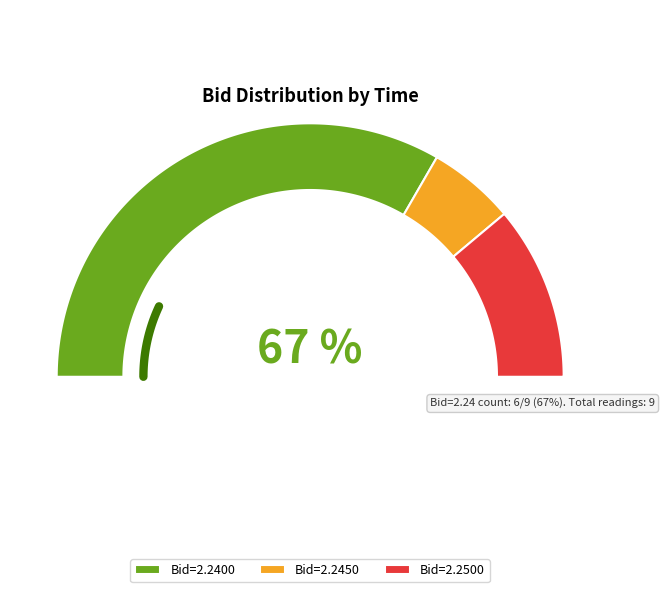

To the nearest percent, what portion does 13:52:14.363 represent?

11%